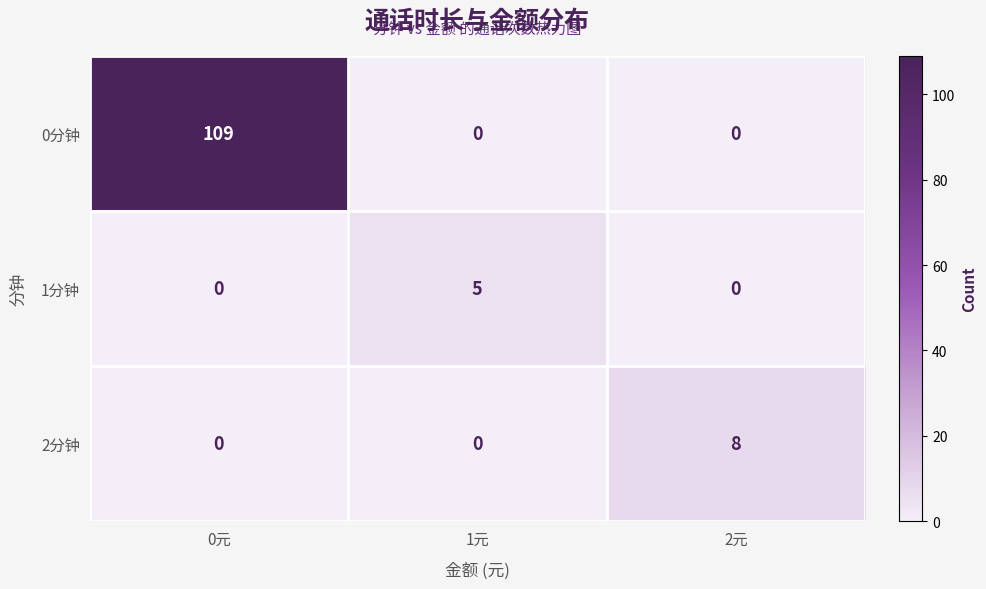

Count the number of data series in this chart.

3